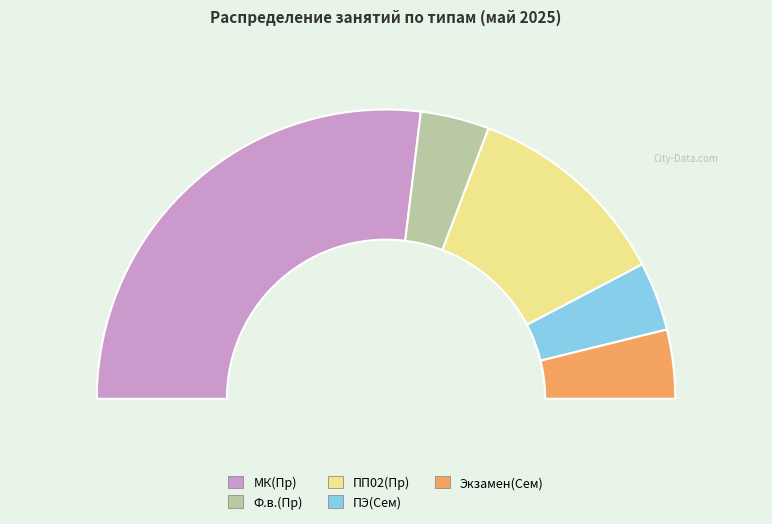

Combined, do ПП02(Пр) and Экзамен(Сем) account for over 50%?

No